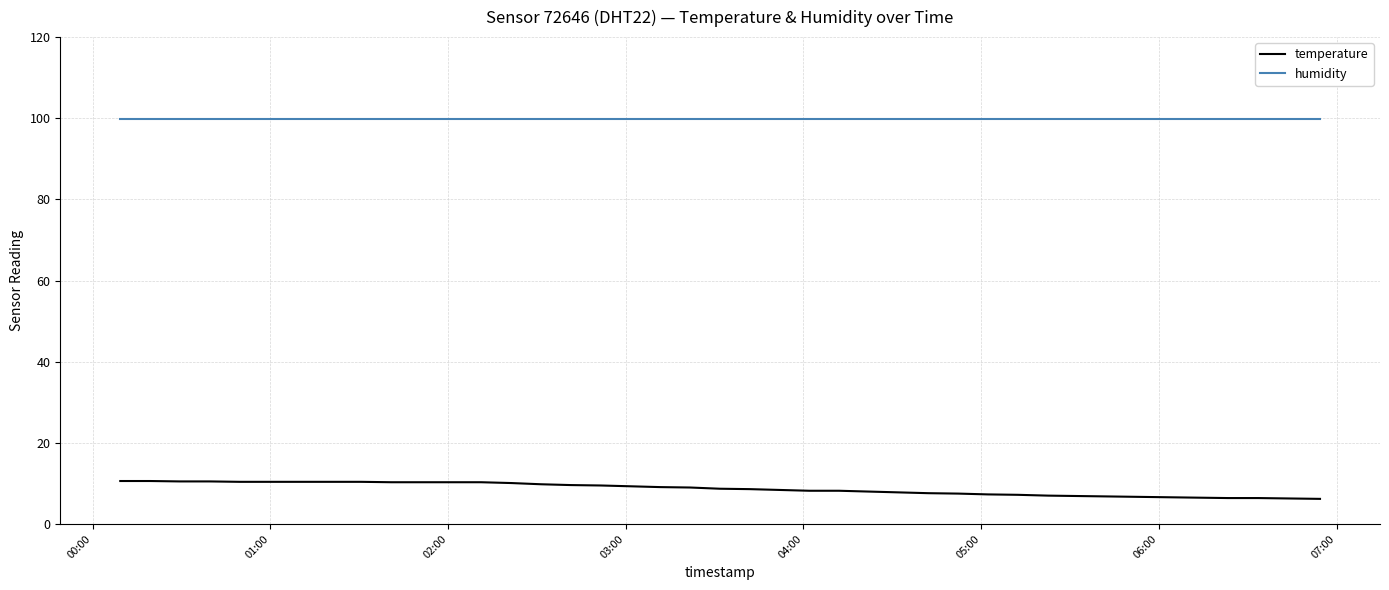

What is the minimum value for temperature?

6.2